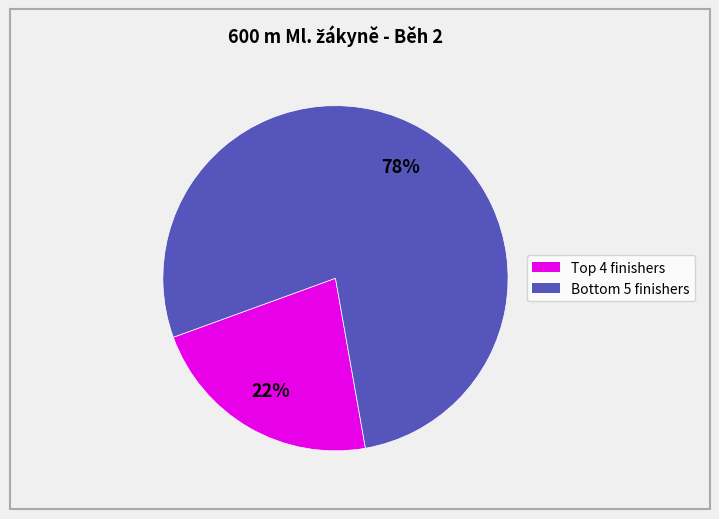

To the nearest percent, what is the difference between the largest and smallest slice percentages?

56%